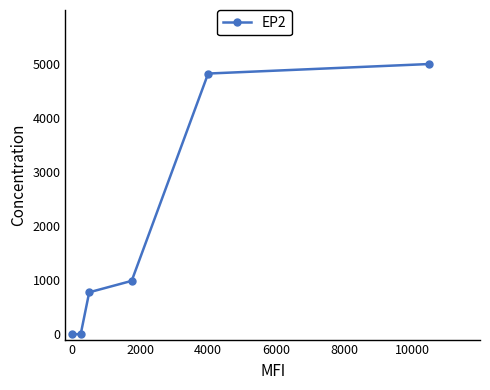

What is the sum of all values?

11585.8